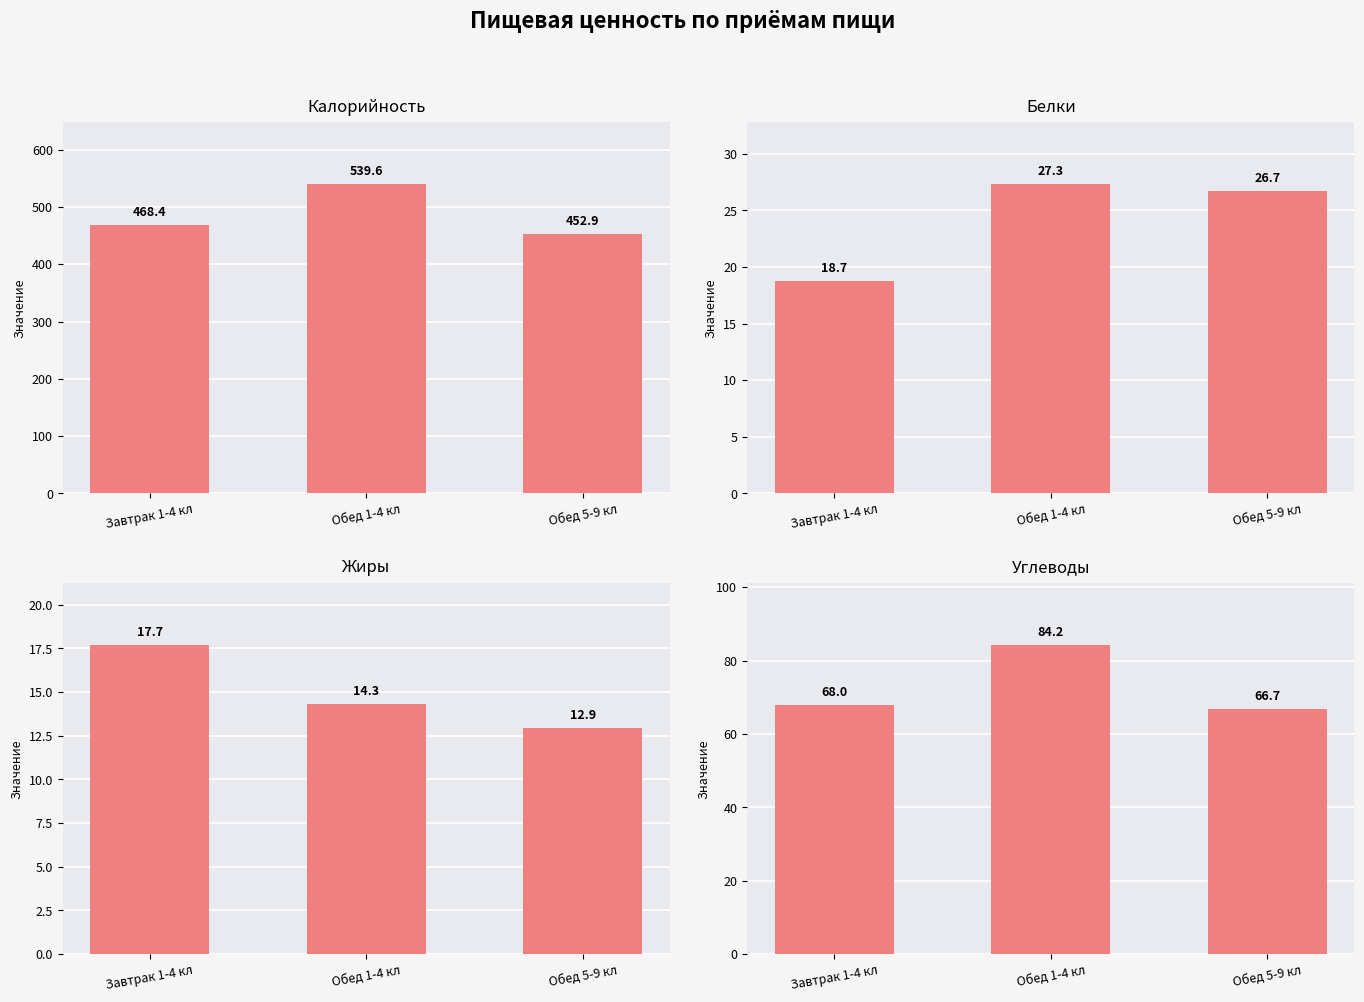

List the labels in order of Углеводы value, smallest first.

Обед 5-9 кл, Завтрак 1-4 кл, Обед 1-4 кл